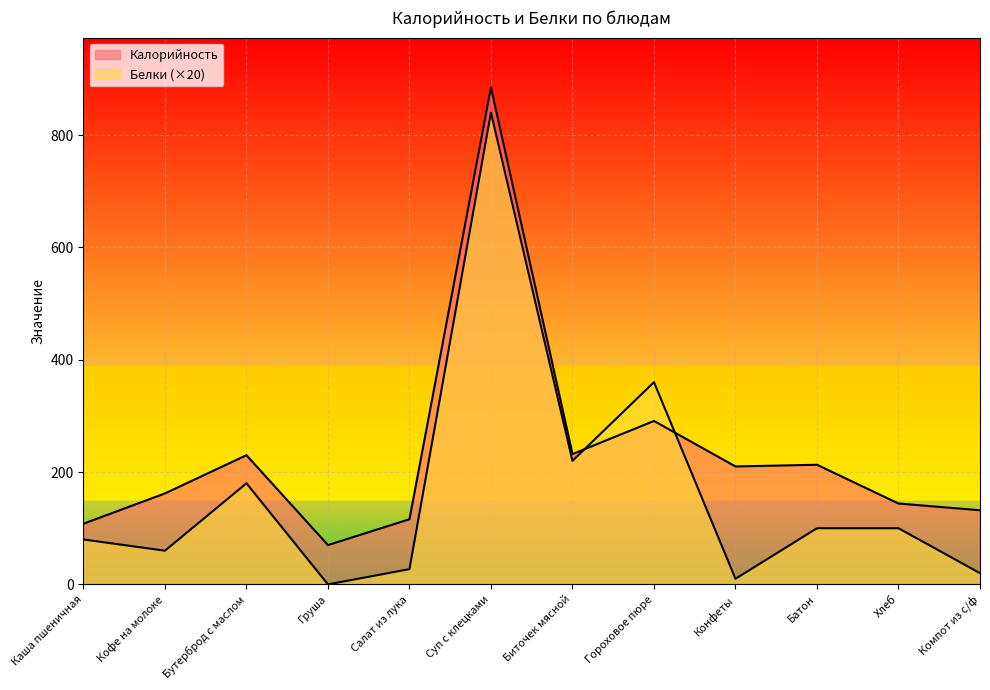

At which category is the sum across all series the highest?

Суп с клецками